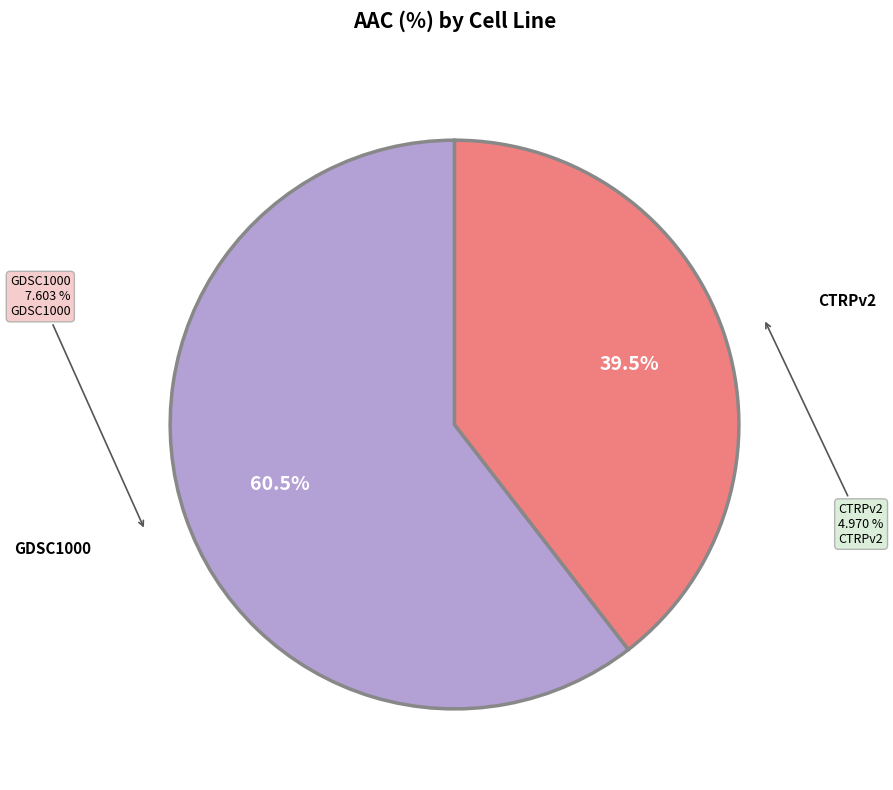

The CTRPv2 slice represents 52% of the pie. True or false?

False